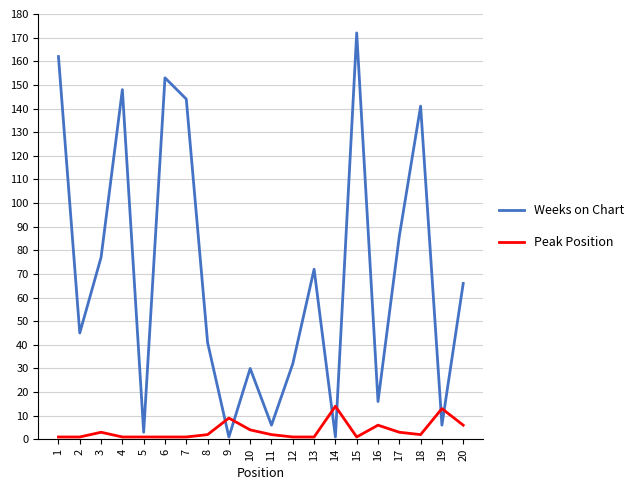

Which label corresponds to the largest value in the chart?

15